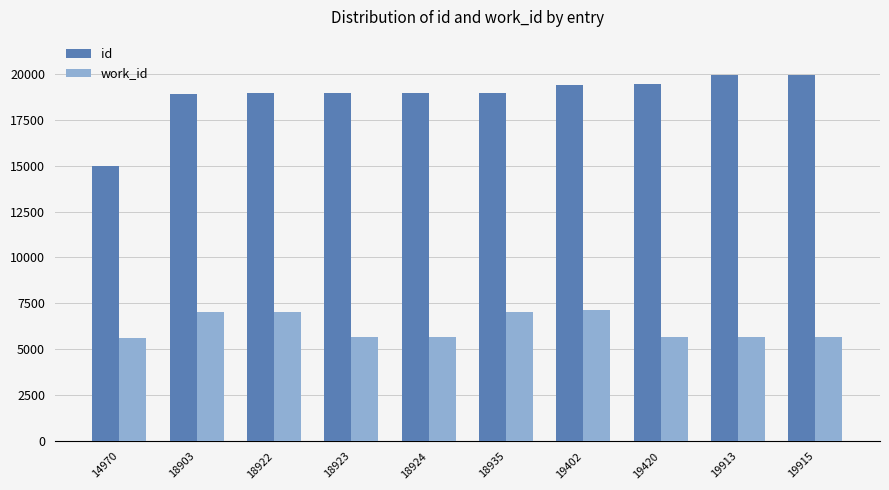

What is the difference between the second highest and second lowest values in the work_id series?

1358